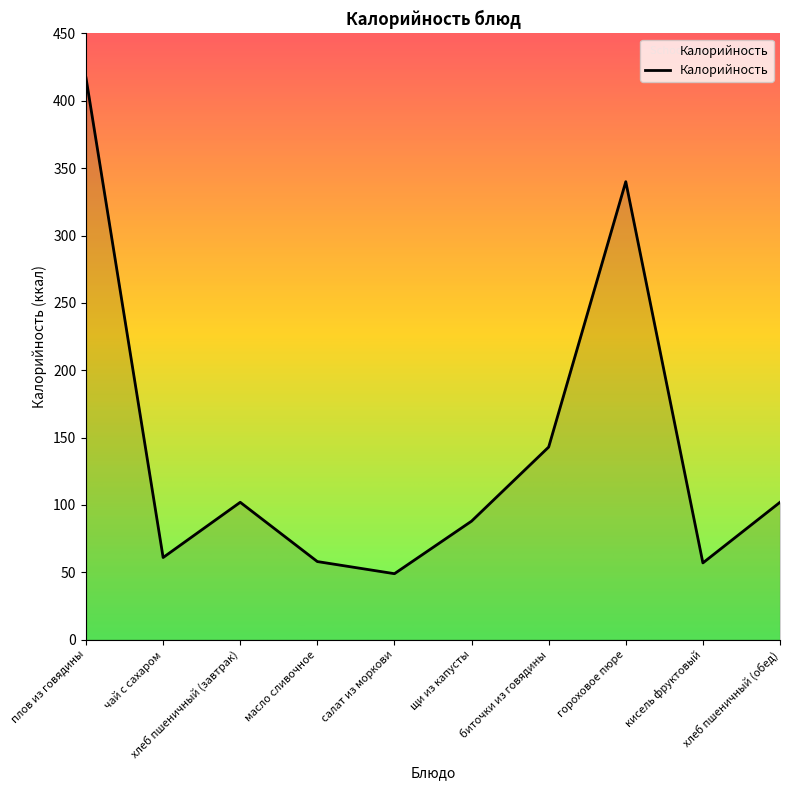

Which has a higher value, гороховое пюре or щи из капусты?

гороховое пюре